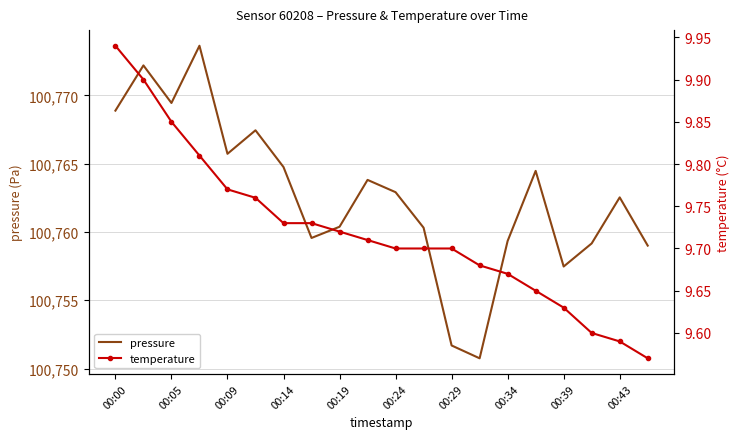

Is it true that pressure equals 56135.1 at 00:43?

False